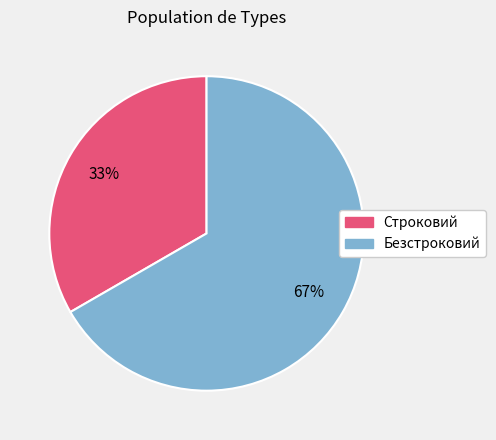

True or false: Безстроковий accounts for 80% of the total.

False